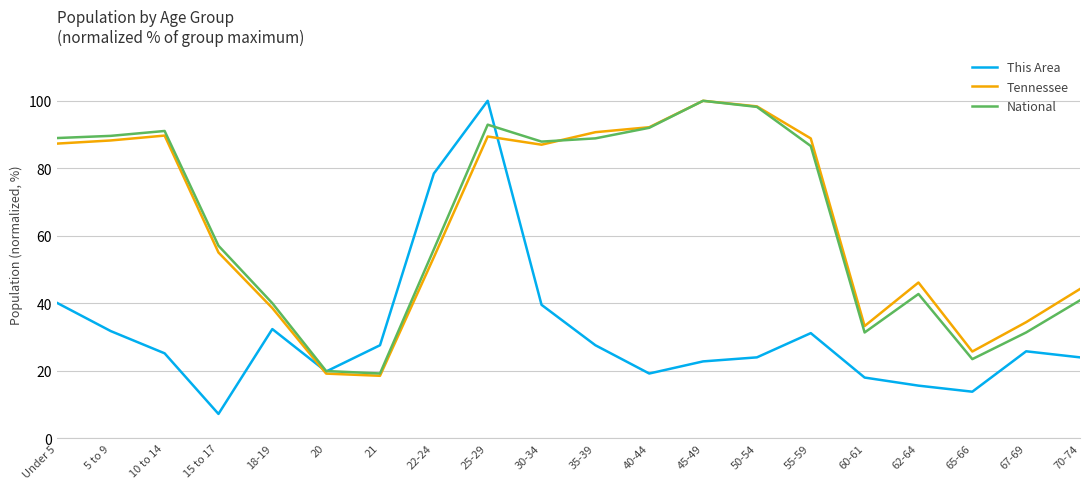

Which label corresponds to the smallest value in the chart?

15 to 17